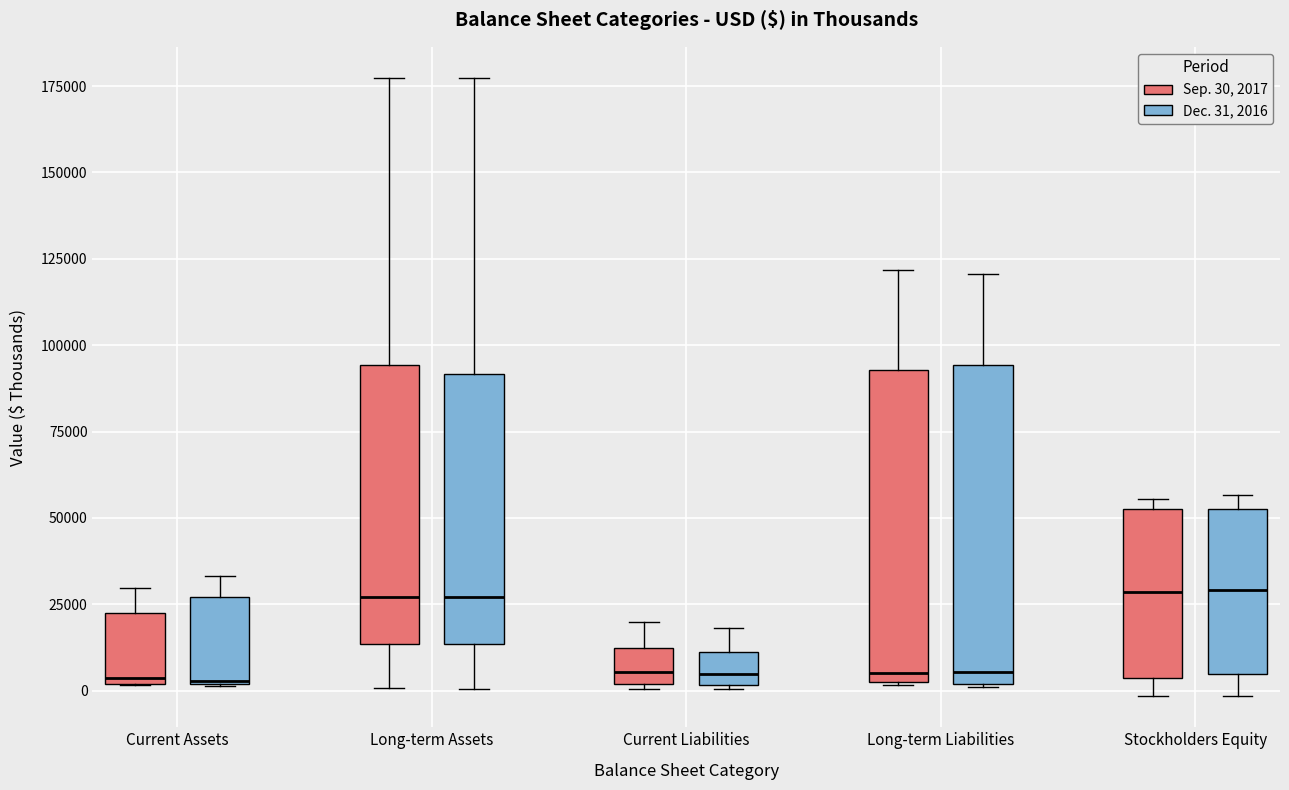

Reading left to right, read every box against the y-axis: the position of its median line, the range the box covers, and the ends of its whiskers. The values are not printed on the chart, so give them approximately, as read against the axis.

Current Assets (Sep. 30, 2017): median 5000, box 0 to 20000, whiskers 0 to 30000
Current Assets (Dec. 31, 2016): median 5000, box 0 to 25000, whiskers 0 to 35000
Long-term Assets (Sep. 30, 2017): median 25000, box 15000 to 95000, whiskers 0 to 175000
Long-term Assets (Dec. 31, 2016): median 25000, box 15000 to 90000, whiskers 0 to 175000
Current Liabilities (Sep. 30, 2017): median 5000, box 0 to 10000, whiskers 0 (just below the box's lower edge) to 20000
Current Liabilities (Dec. 31, 2016): median 5000, box 0 to 10000, whiskers 0 to 20000
Long-term Liabilities (Sep. 30, 2017): median 5000, box 0 to 95000, whiskers 0 to 120000
Long-term Liabilities (Dec. 31, 2016): median 5000, box 0 to 95000, whiskers 0 to 120000
Stockholders Equity (Sep. 30, 2017): median 30000, box 5000 to 55000, whiskers 0 to 55000 (just above the box's upper edge)
Stockholders Equity (Dec. 31, 2016): median 30000, box 5000 to 55000, whiskers 0 to 55000 (just above the box's upper edge)